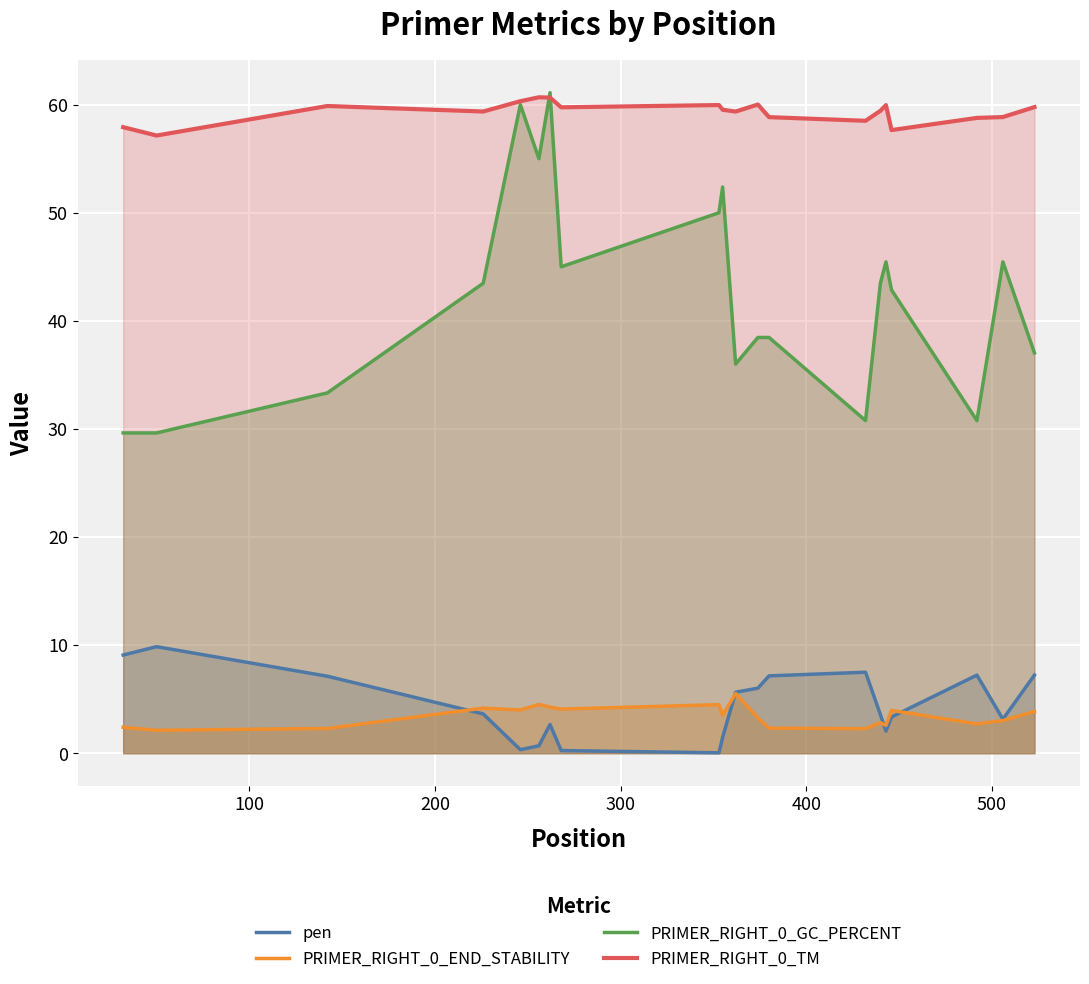

How many lines are shown in the chart?

4